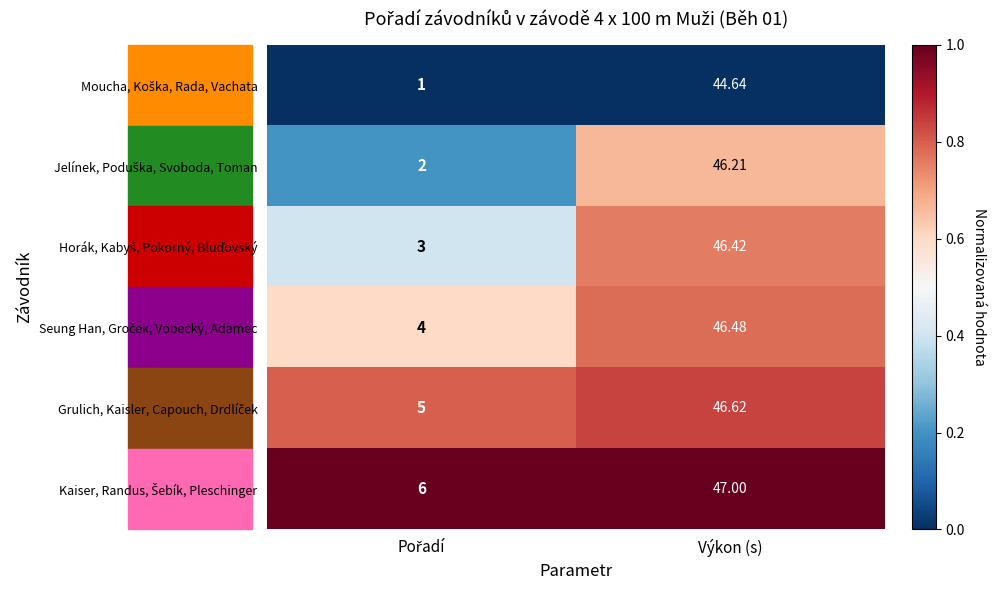

At which category is the sum across all series the highest?

Výkon (s)